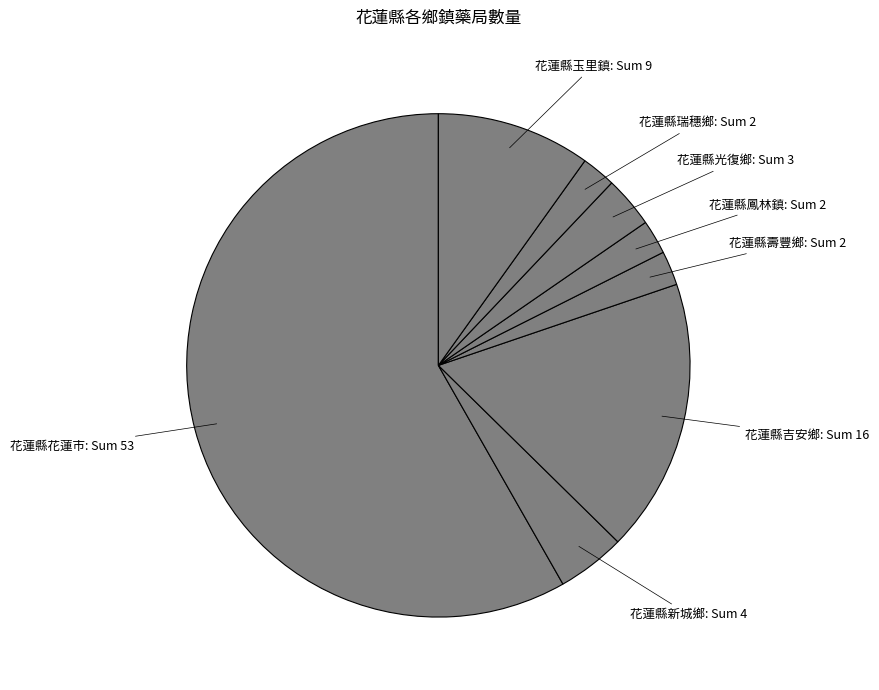

Which has a higher value, 花蓮縣光復鄉 or 花蓮縣玉里鎮?

花蓮縣玉里鎮